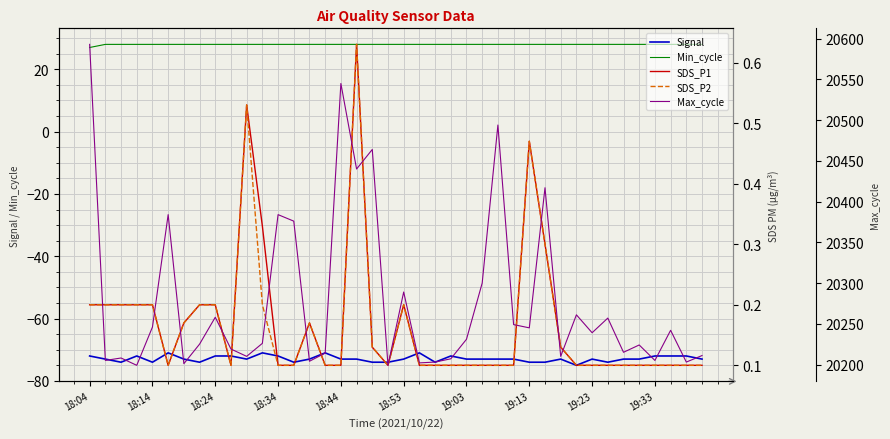

True or false: Min_cycle and Max_cycle intersect in this chart.

False